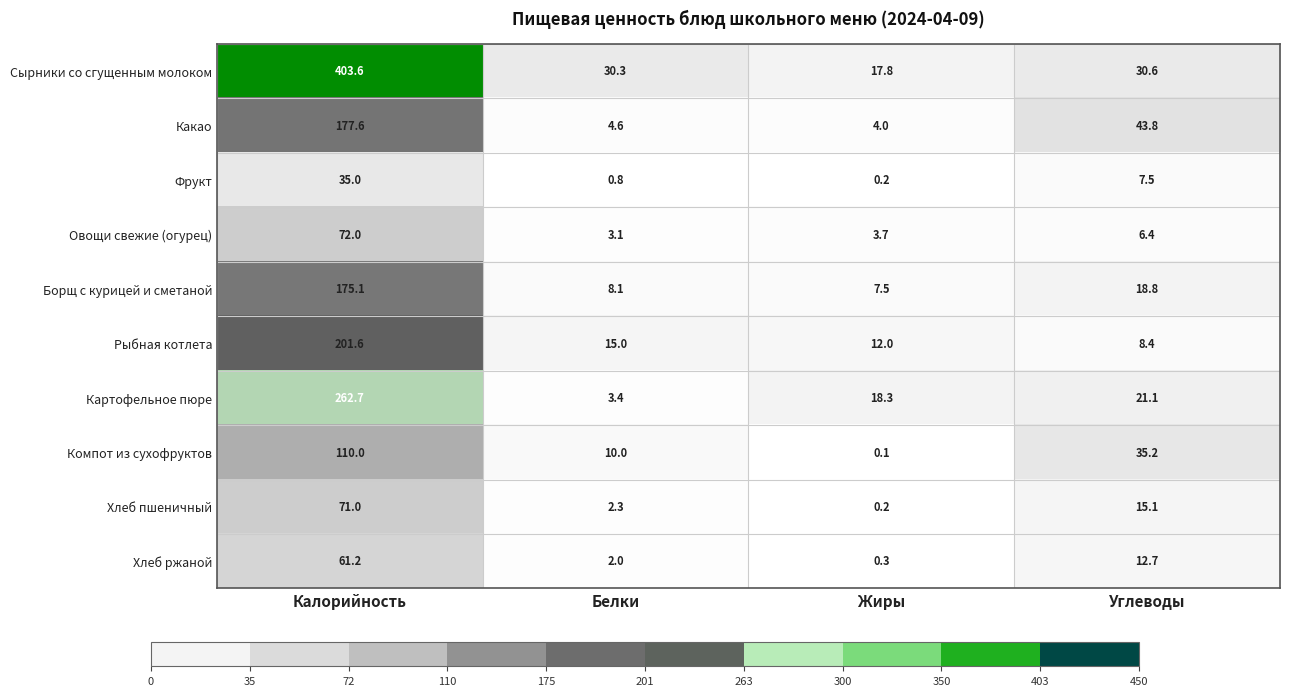

What is the difference between the second highest and second lowest values in the Рыбная котлета series?

3.0